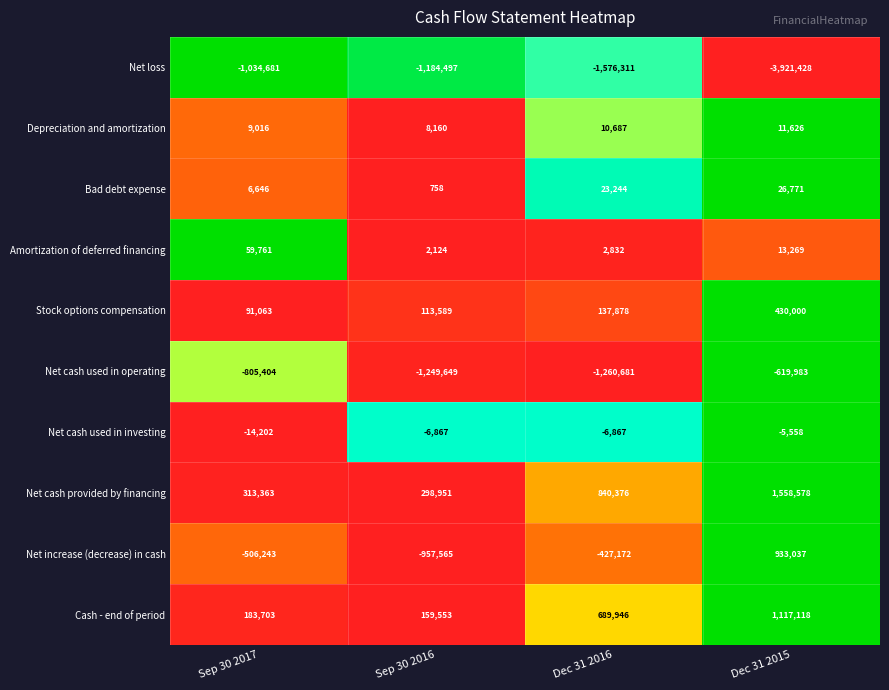

At which label does Bad debt expense reach its minimum?

Sep 30 2016